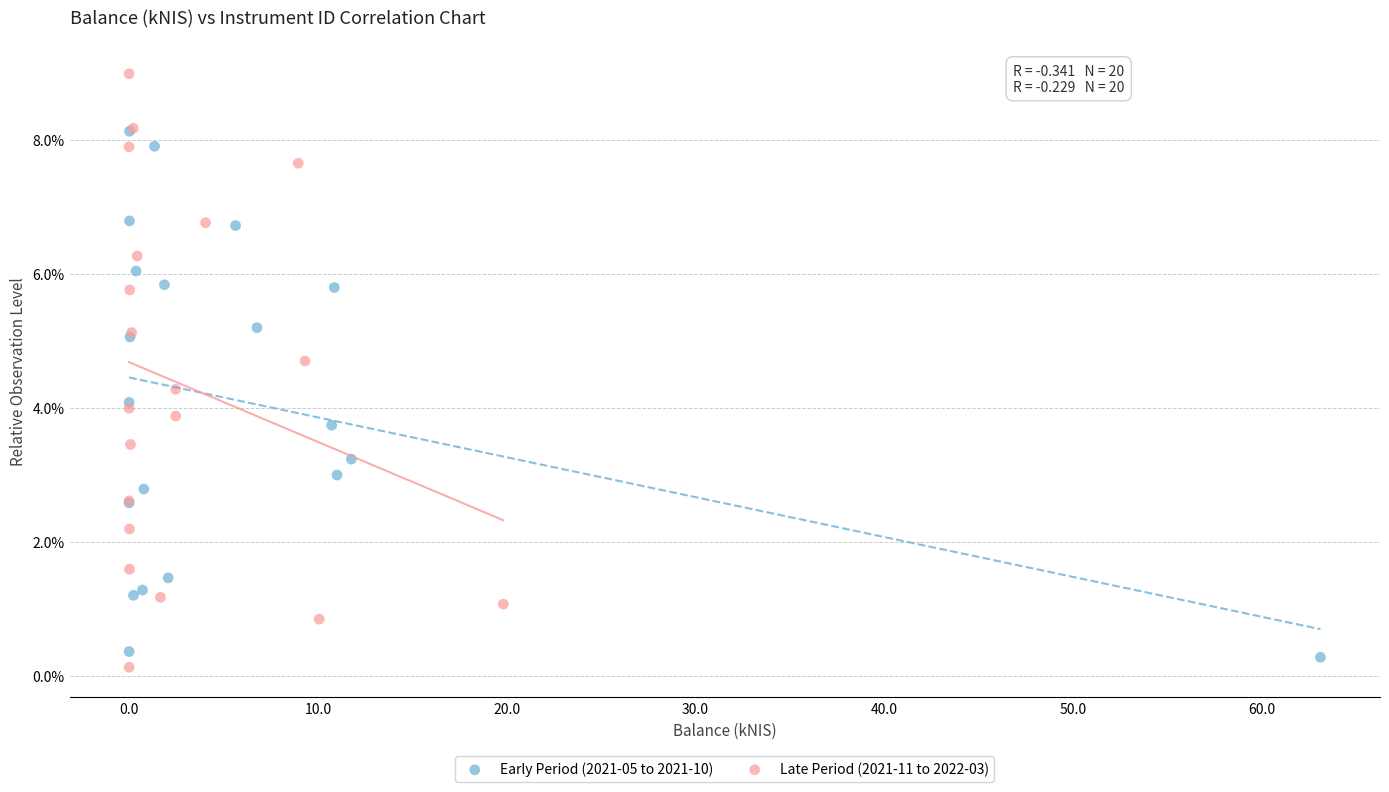

What are all the series names shown in the legend?

Early Period (2021-05 to 2021-10), Late Period (2021-11 to 2022-03)